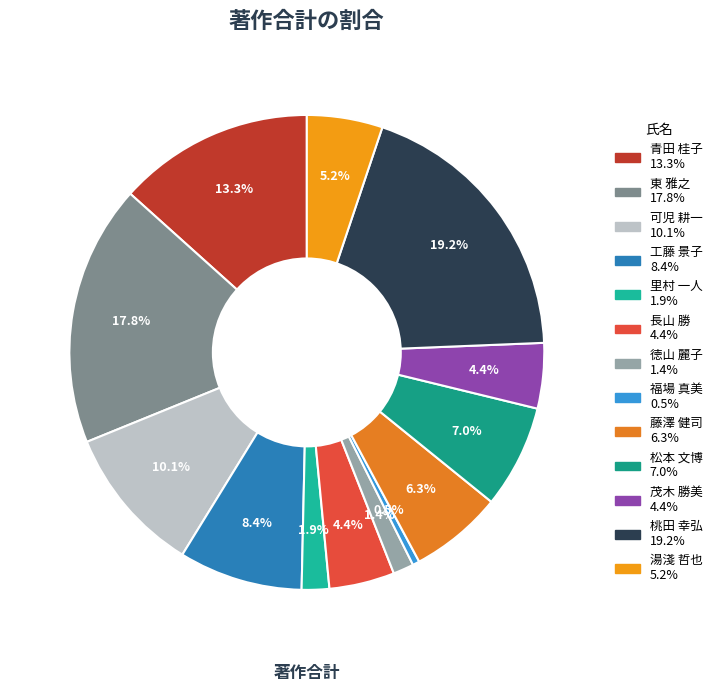

What is the largest slice in the pie chart?

桃田 幸弘